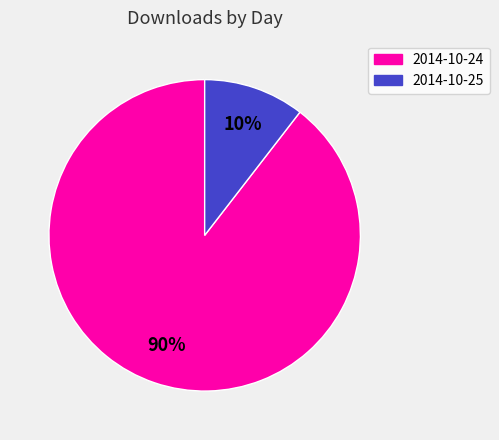

To the nearest percent, what is the combined percentage of 2014-10-24 and 2014-10-25?

100%